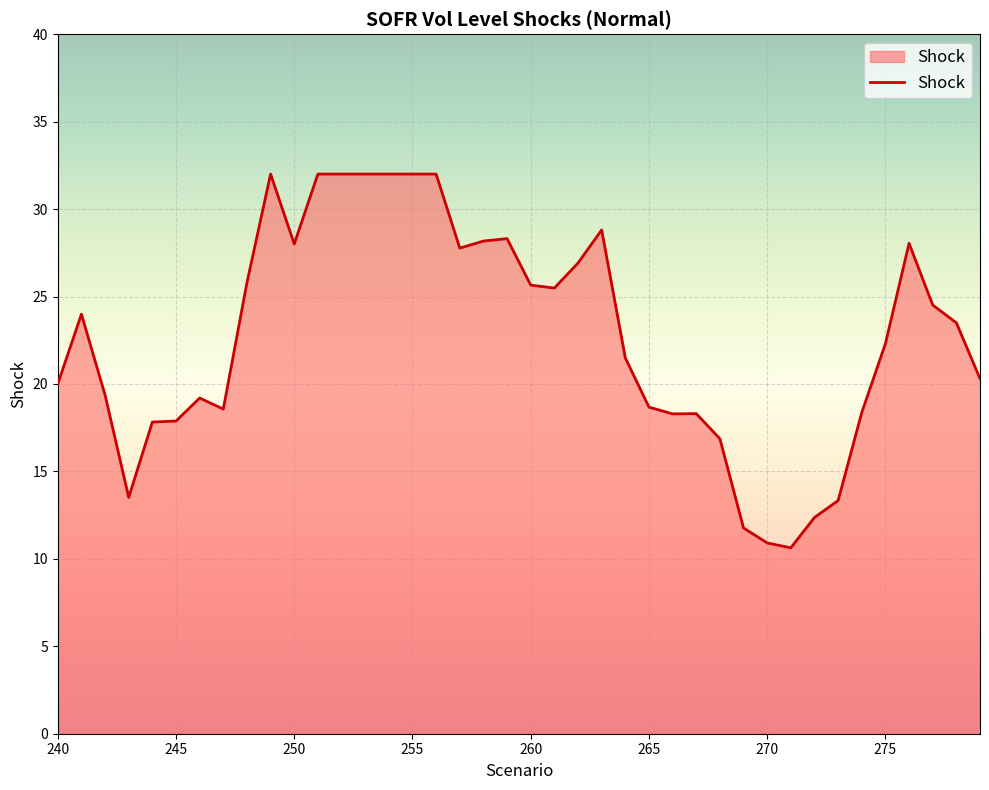

What is the difference between the maximum and minimum values?

21.4